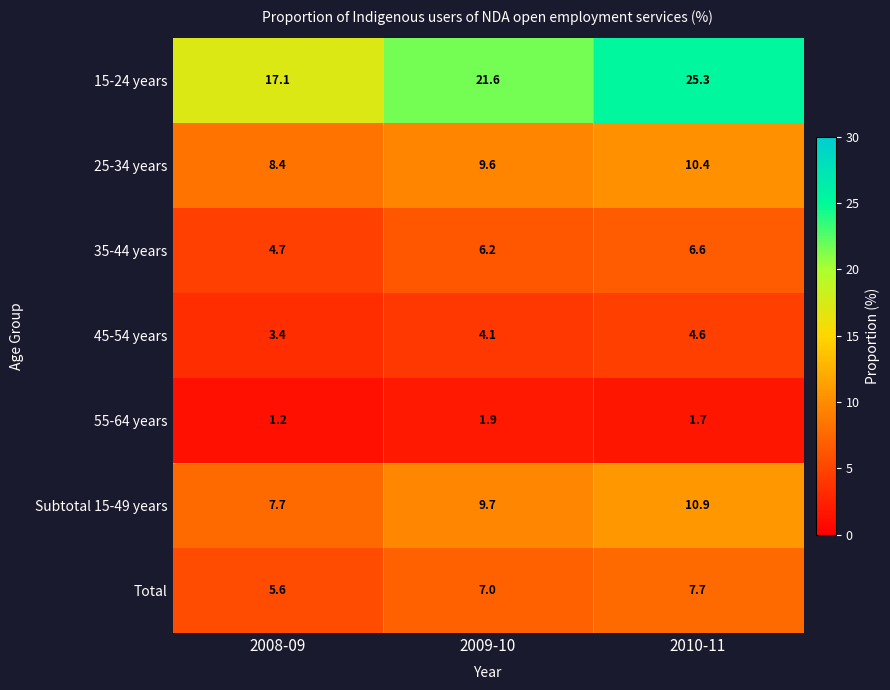

Rank the series at 2010-11 from highest to lowest value.

15-24 years, Subtotal 15-49 years, 25-34 years, Total, 35-44 years, 45-54 years, 55-64 years